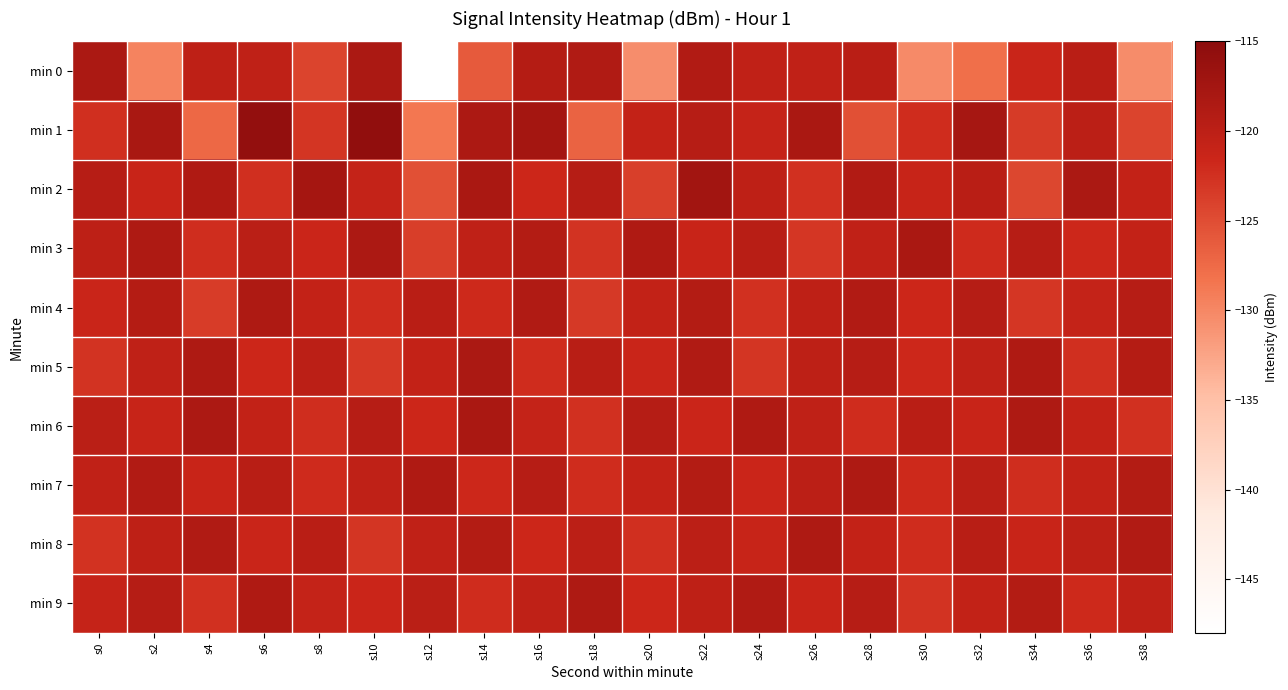

Between s0 and s16, which series saw the biggest shift?

min 1